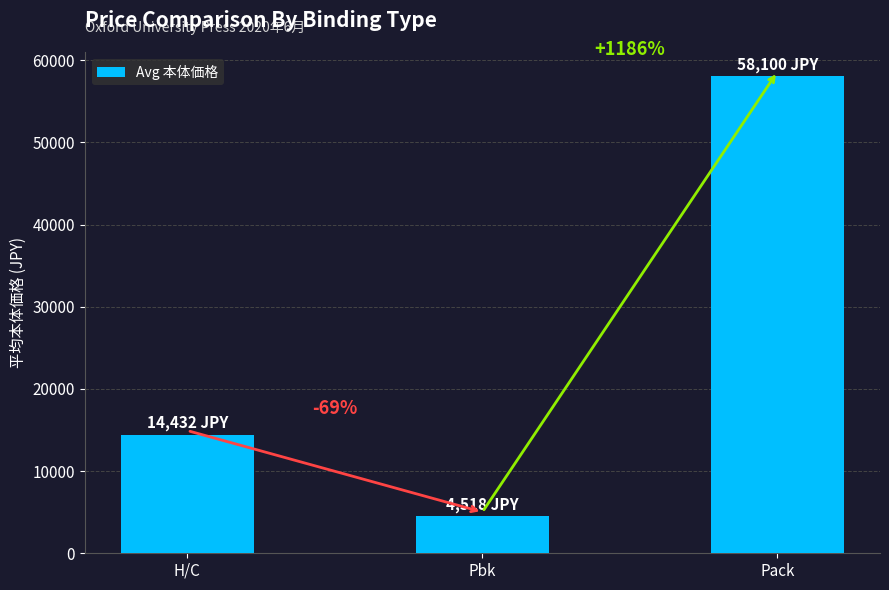

The value at Pbk is 4518. True or false?

True